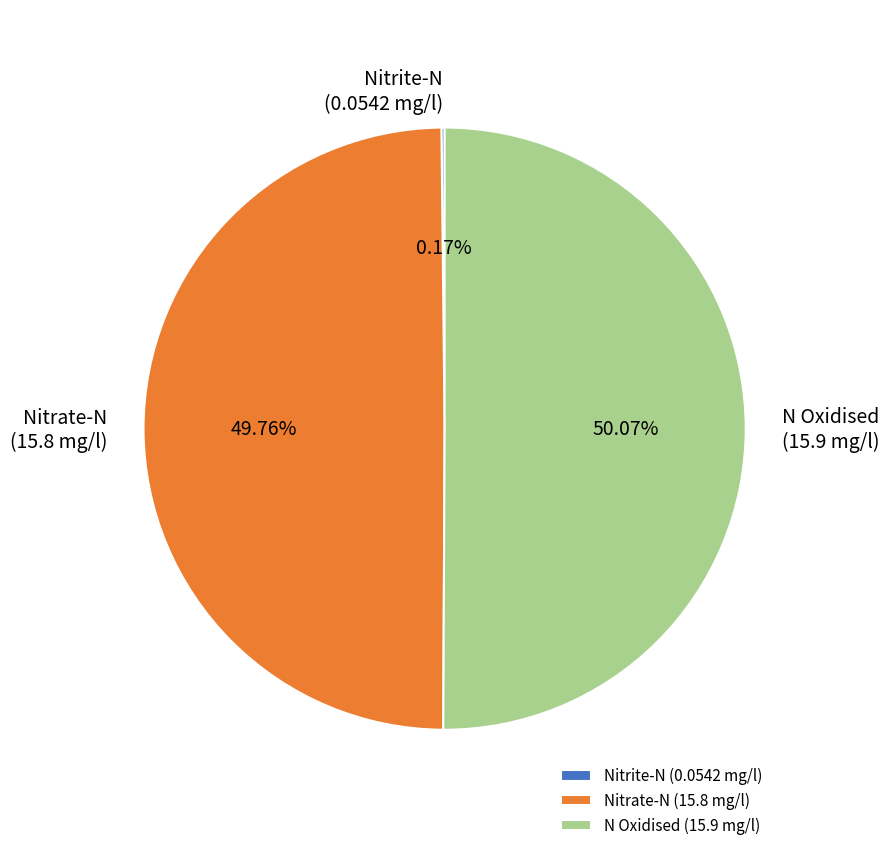

What is the ratio of the value at Nitrate-N (15.8 mg/l) to the value at N Oxidised (15.9 mg/l)?

1.0